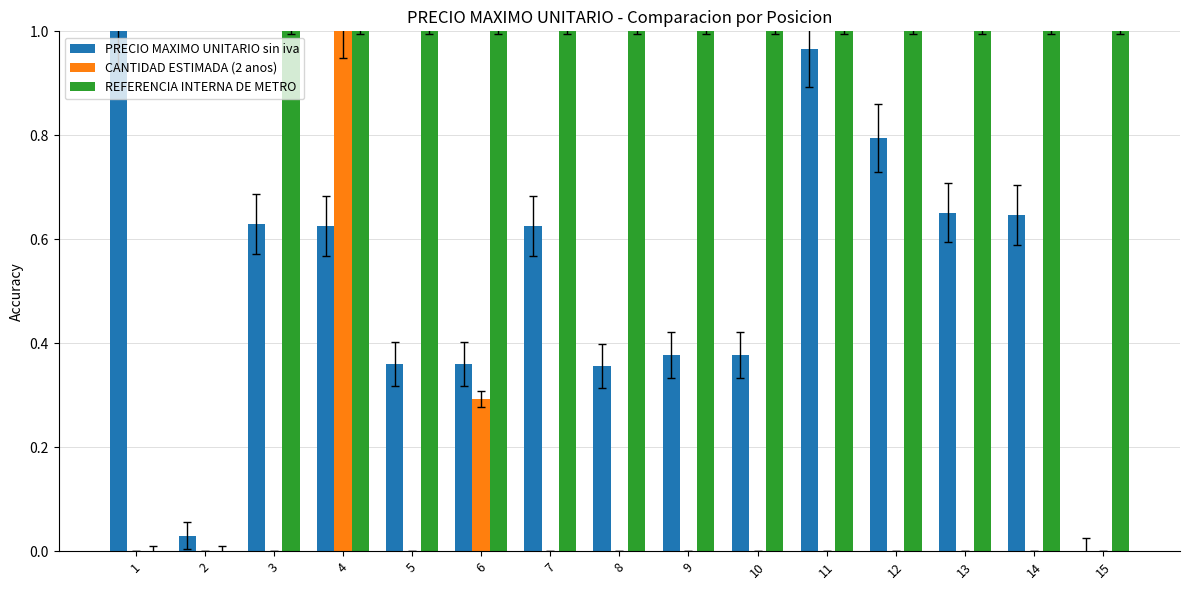

Which series changed the most between 8 and 13?

PRECIO MAXIMO UNITARIO sin iva